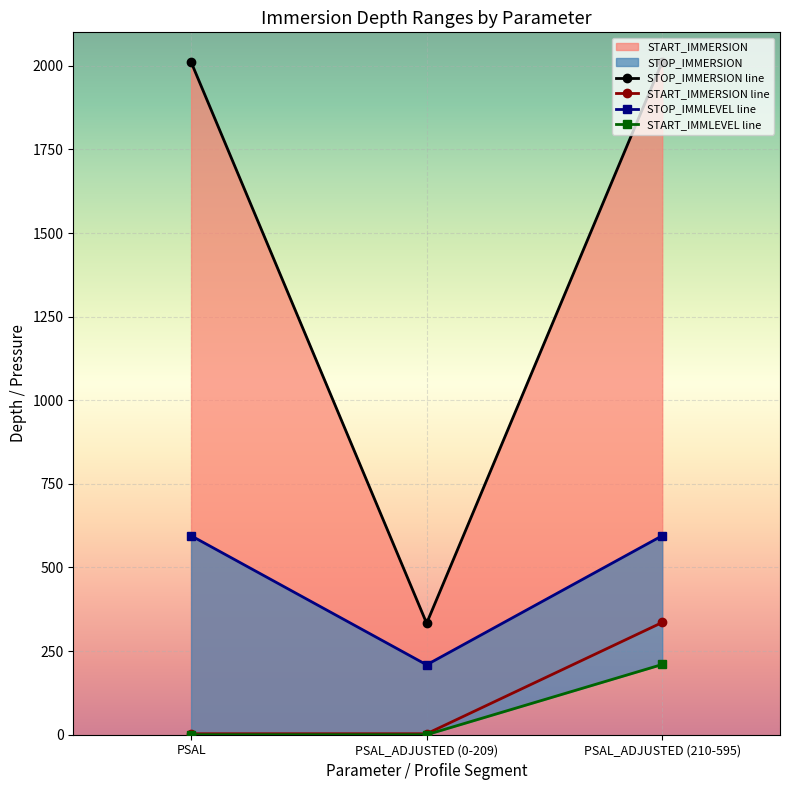

Is the value of START_IMMLEVEL at PSAL greater than the value of STOP_IMMLEVEL at PSAL?

No